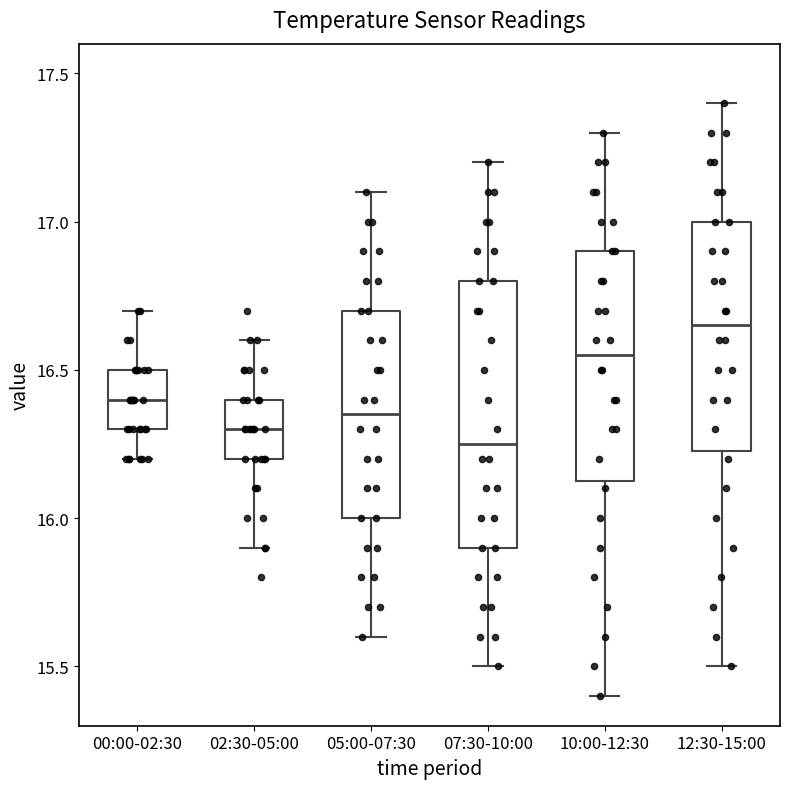

Reading left to right, transcribe this box plot: for each box, give where its median line is, the range the box spans, and where its two whiskers end, as read against the y-axis. The values are not printed on the chart, so give them approximately, as read against the axis.

00:00-02:30: median 16.40, box 16.30 to 16.50, whiskers 16.20 to 16.70
02:30-05:00: median 16.30, box 16.20 to 16.40, whiskers 15.90 to 16.60
05:00-07:30: median 16.35, box 16.00 to 16.70, whiskers 15.60 to 17.10
07:30-10:00: median 16.25, box 15.90 to 16.80, whiskers 15.50 to 17.20
10:00-12:30: median 16.55, box 16.15 to 16.90, whiskers 15.40 to 17.30
12:30-15:00: median 16.65, box 16.25 to 17.00, whiskers 15.50 to 17.40